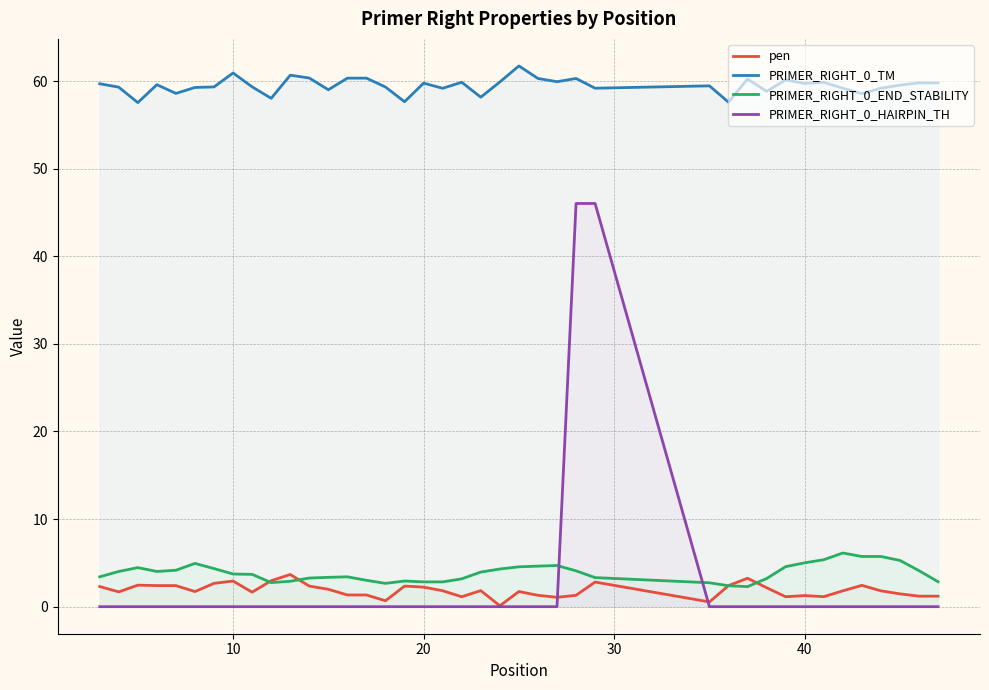

What is the maximum value for PRIMER_RIGHT_0_END_STABILITY?

6.1